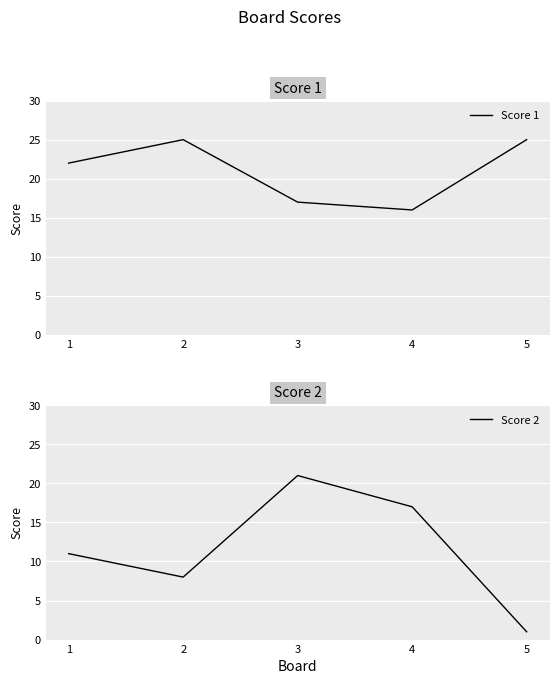

Is it true that Score 2 equals 14 at 2?

False